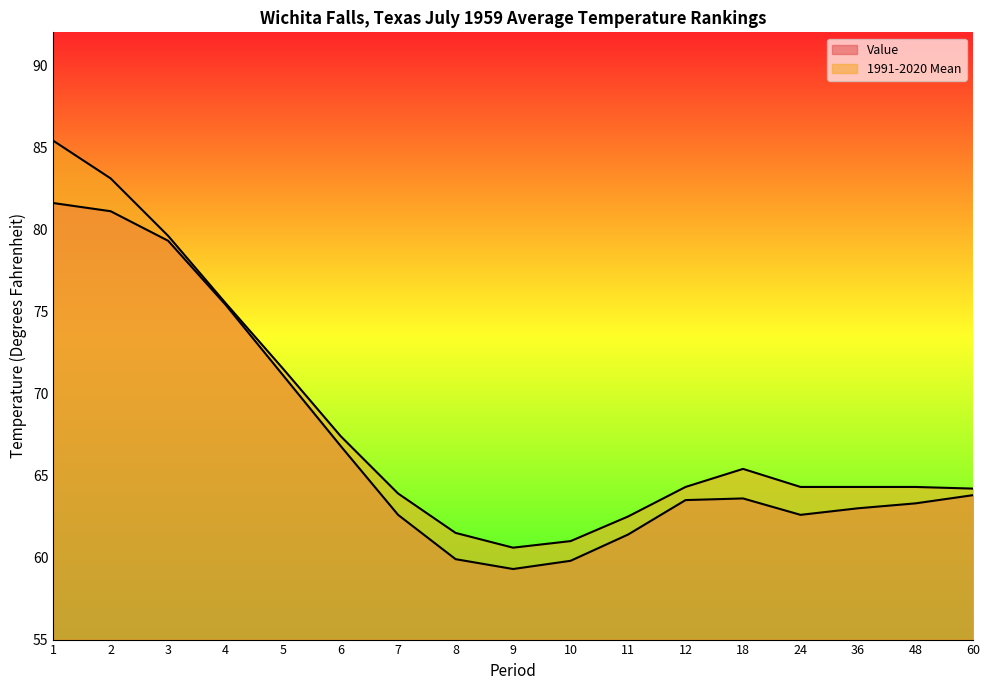

What is the minimum value for Value?

59.3